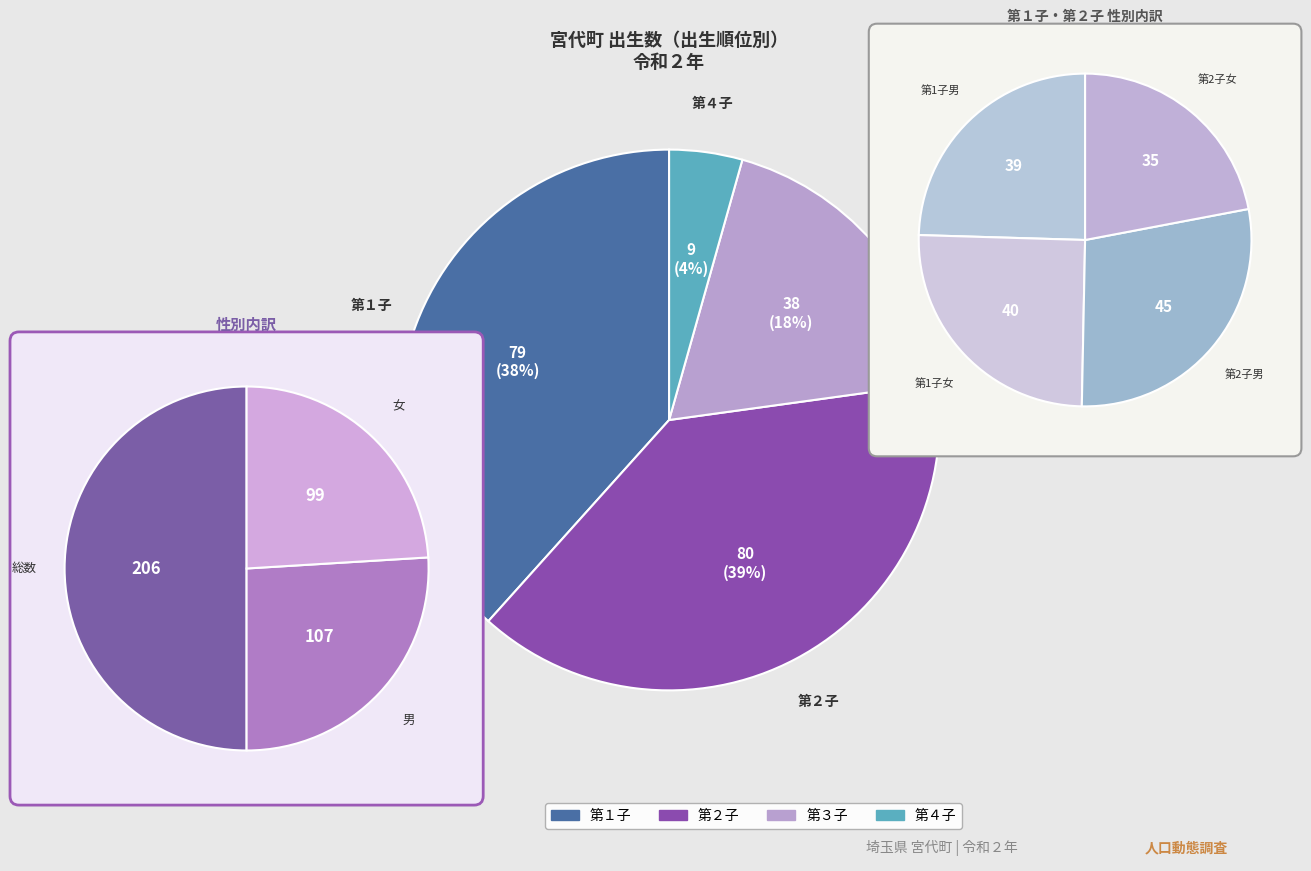

Does any single category account for the majority?

No